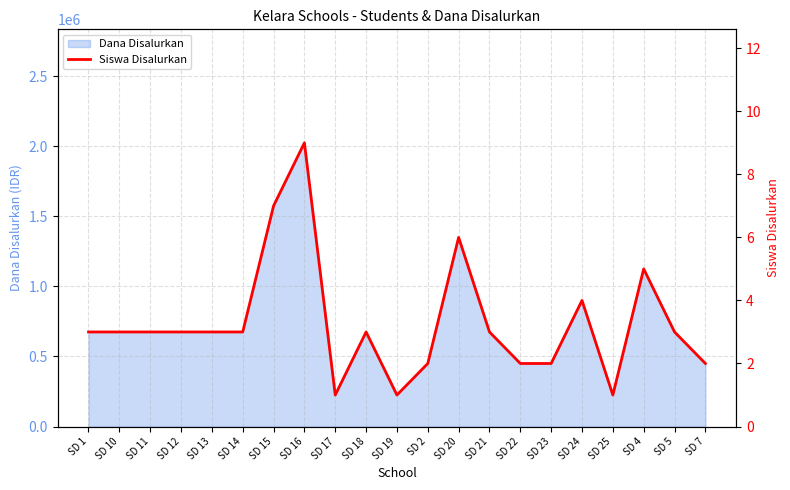

What is the difference between the maximum and minimum values?

8